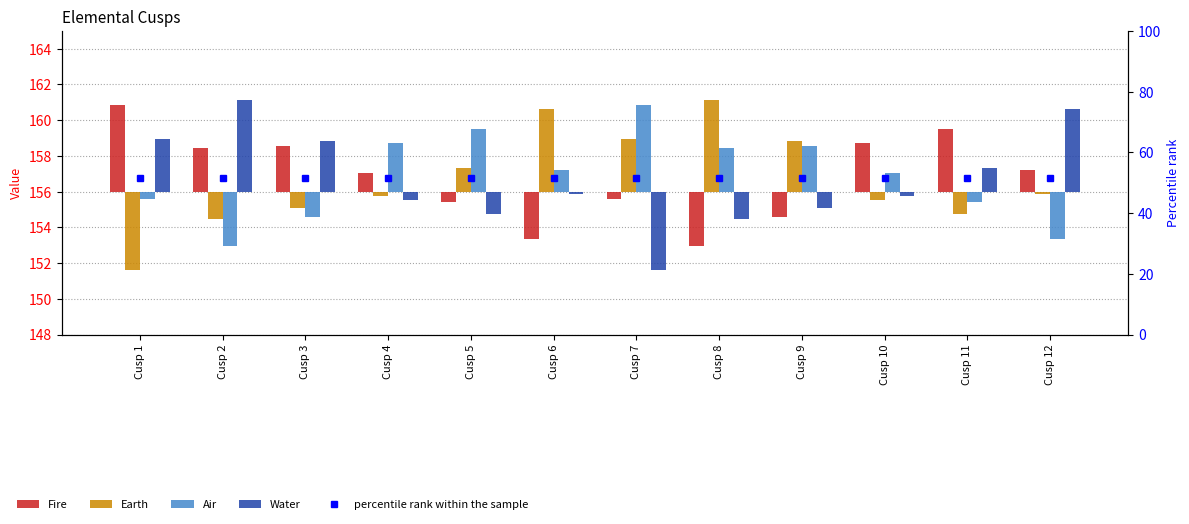

What is the difference between the Earth values at Cusp 2 and Cusp 3?

0.6